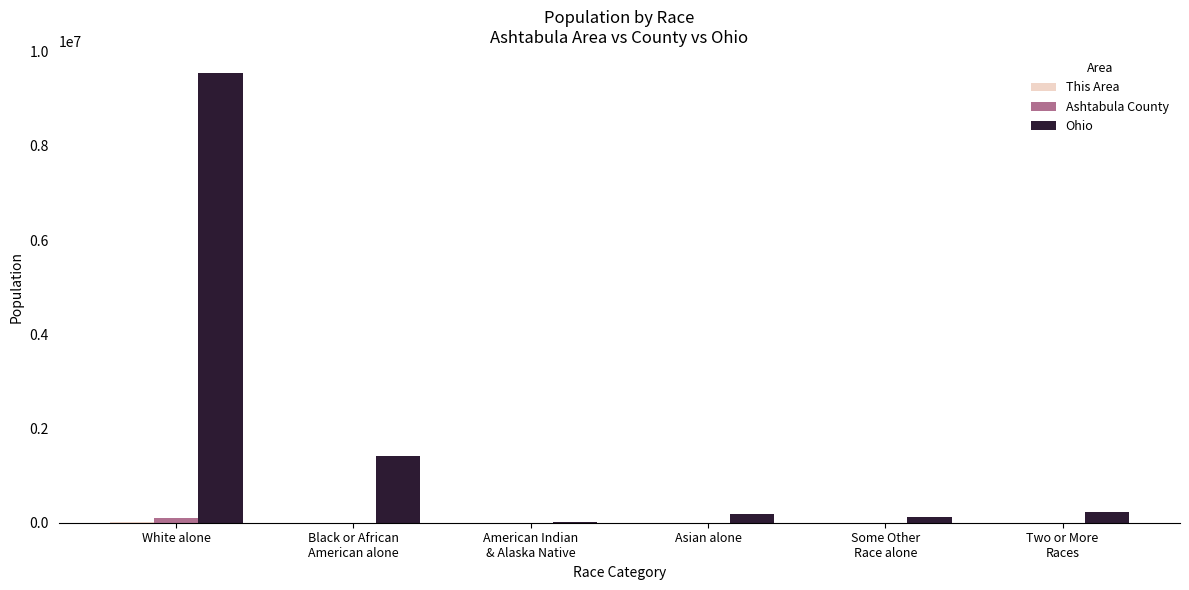

Which label corresponds to the largest value in the chart?

White alone